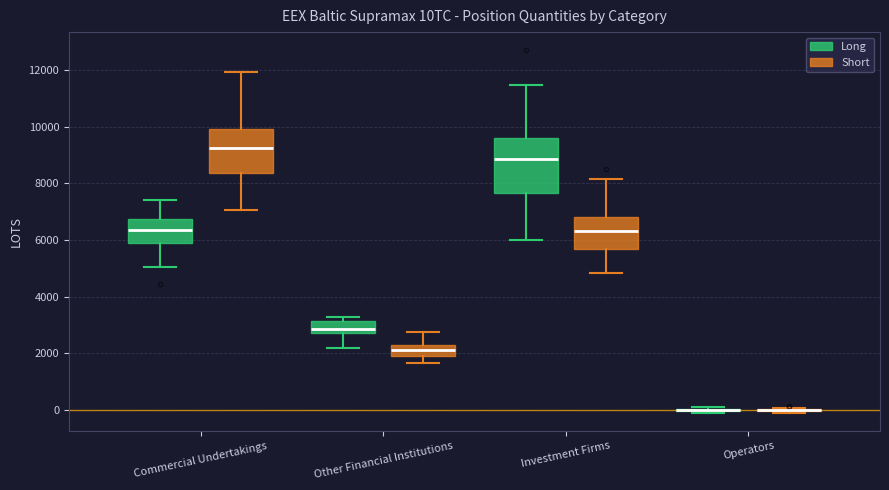

Reading left to right, read every box against the y-axis: the position of its median line, the range the box covers, and the ends of its whiskers. The values are not printed on the chart, so give them approximately, as read against the axis.

Commercial Undertakings (Long): median 6400, box 5800 to 6800, whiskers 5000 to 7400
Commercial Undertakings (Short): median 9200, box 8400 to 10000, whiskers 7000 to 12000
Other Financial Institutions (Long): median 2800 (inside the box), box 2800 to 3200, whiskers 2200 to 3200 (just above the box's upper edge)
Other Financial Institutions (Short): median 2200 (inside the box), box 2000 to 2200, whiskers 1600 to 2800
Investment Firms (Long): median 8800, box 7600 to 9600, whiskers 6000 to 11400
Investment Firms (Short): median 6400, box 5600 to 6800, whiskers 4800 to 8200
Operators (Long): box collapsed to a line at 0, whiskers -200 to 0
Operators (Short): box collapsed to a line at 0, whiskers -200 to 0